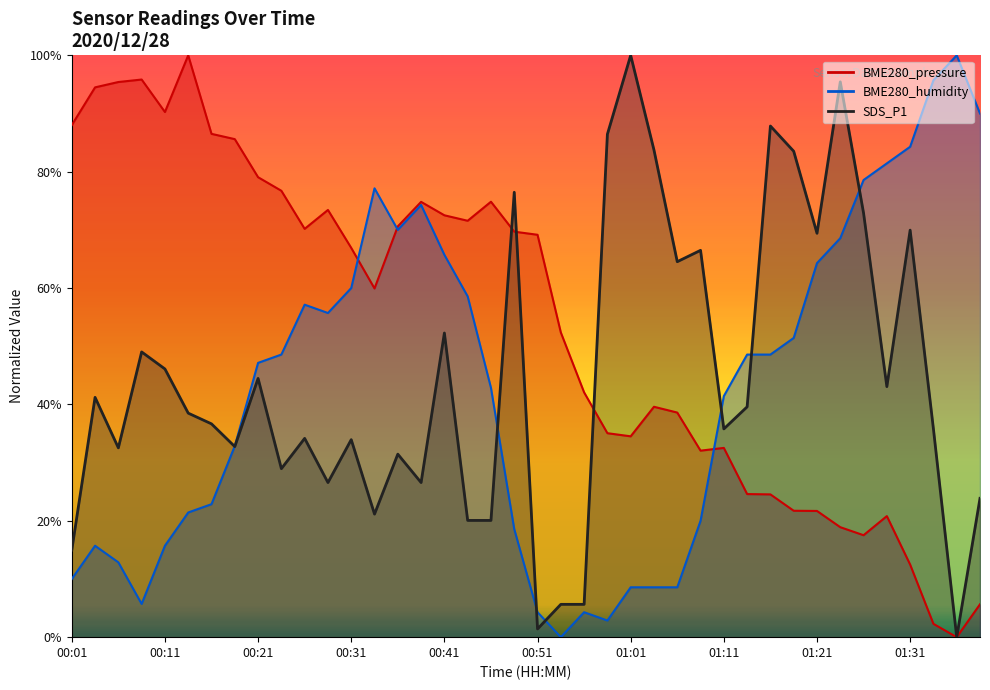

Rank the series by their maximum value, from highest to lowest.

BME280_pressure, BME280_humidity, SDS_P1